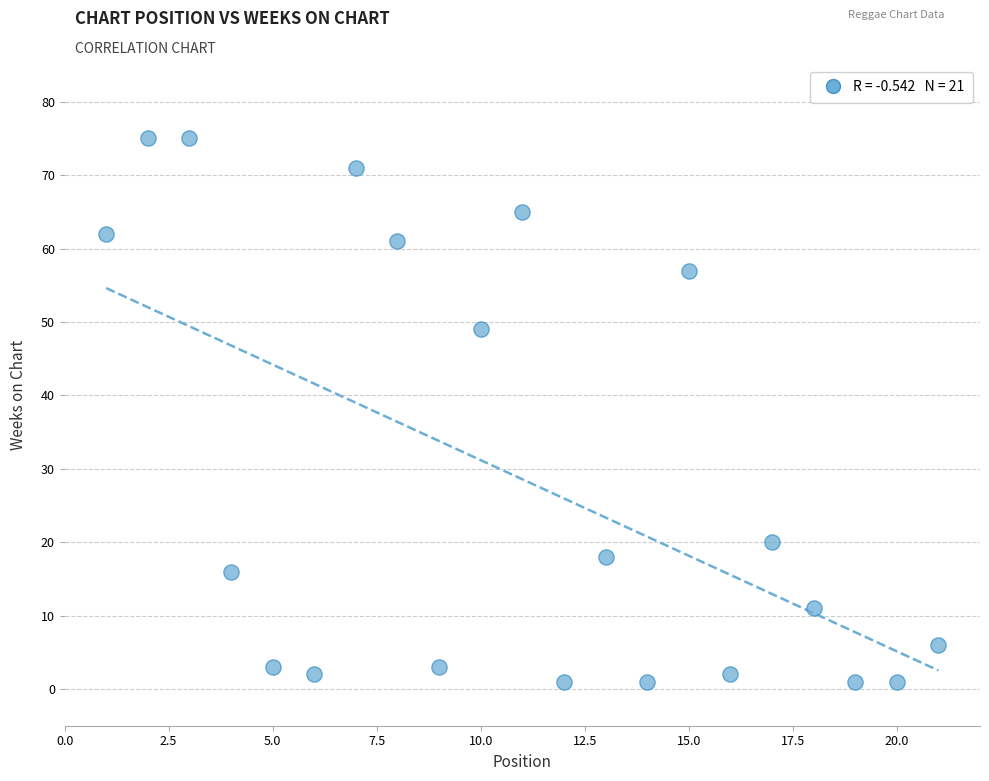

What is the range of Y values (max minus min)?

74